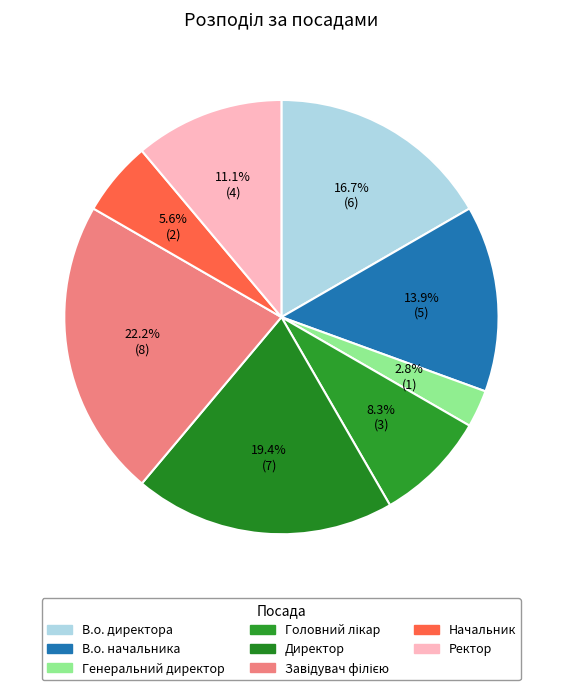

To the nearest percent, what is the average slice percentage?

12%